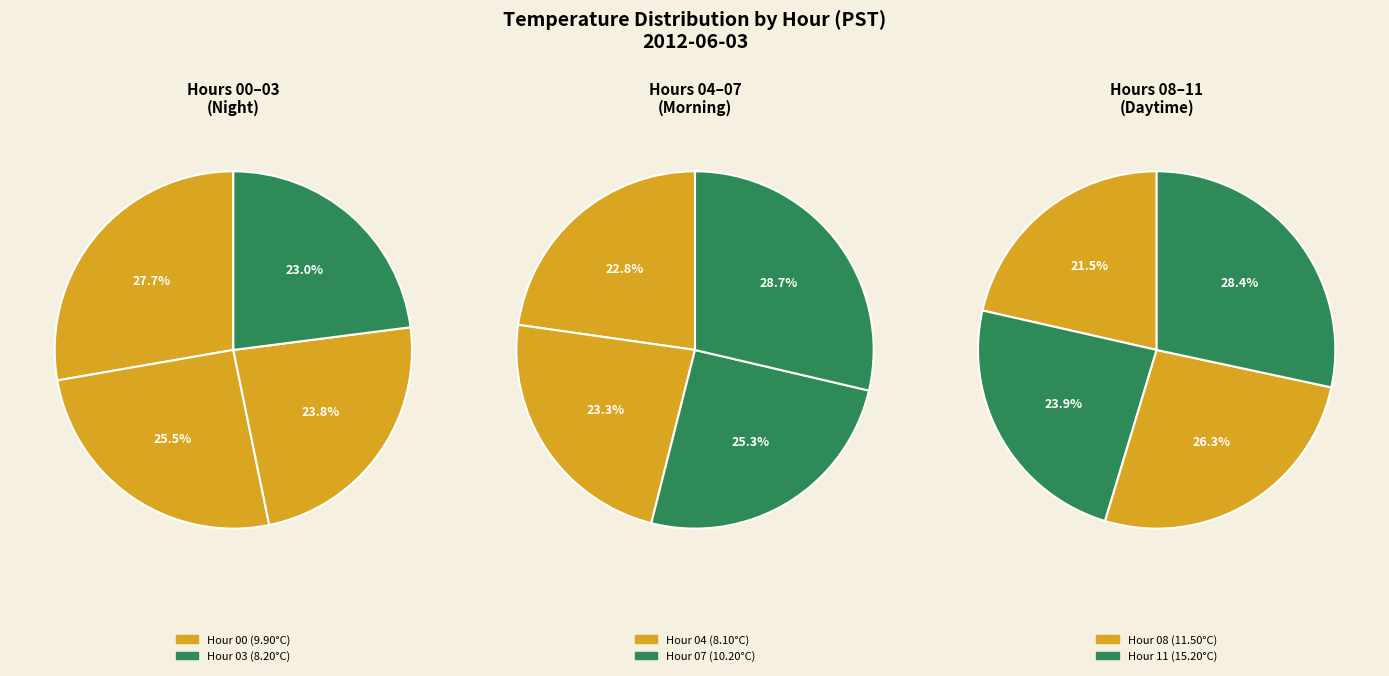

Is it true that 37 is 1% of the pie?

False